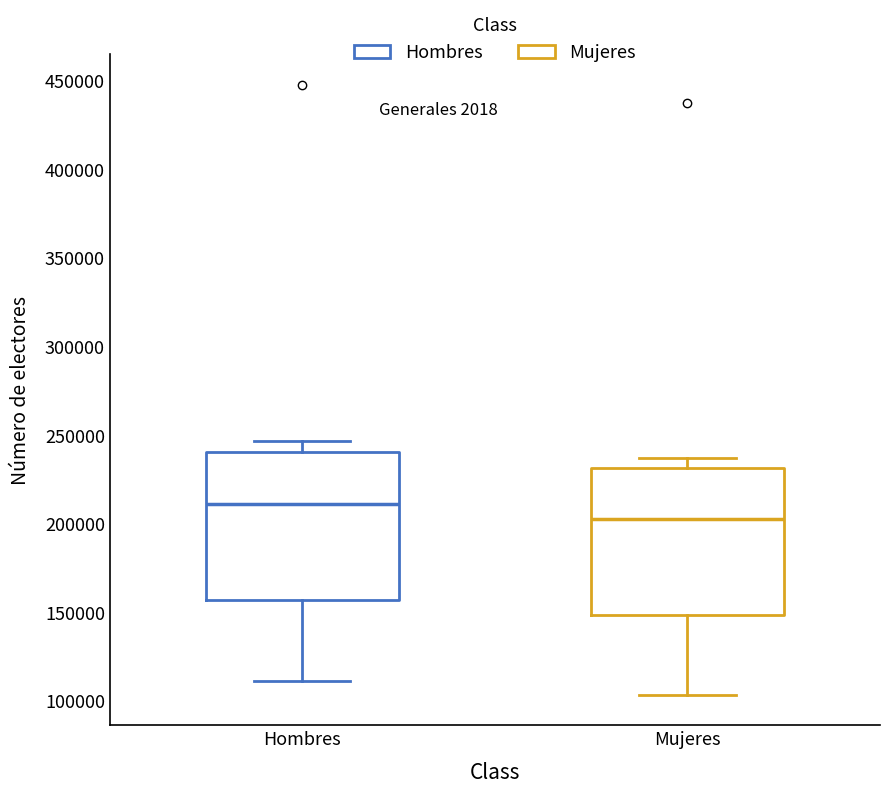

Where does the median line of the box for Mujeres sit on the y-axis? The values are not printed on the chart, so give them approximately, as read against the axis.

205000